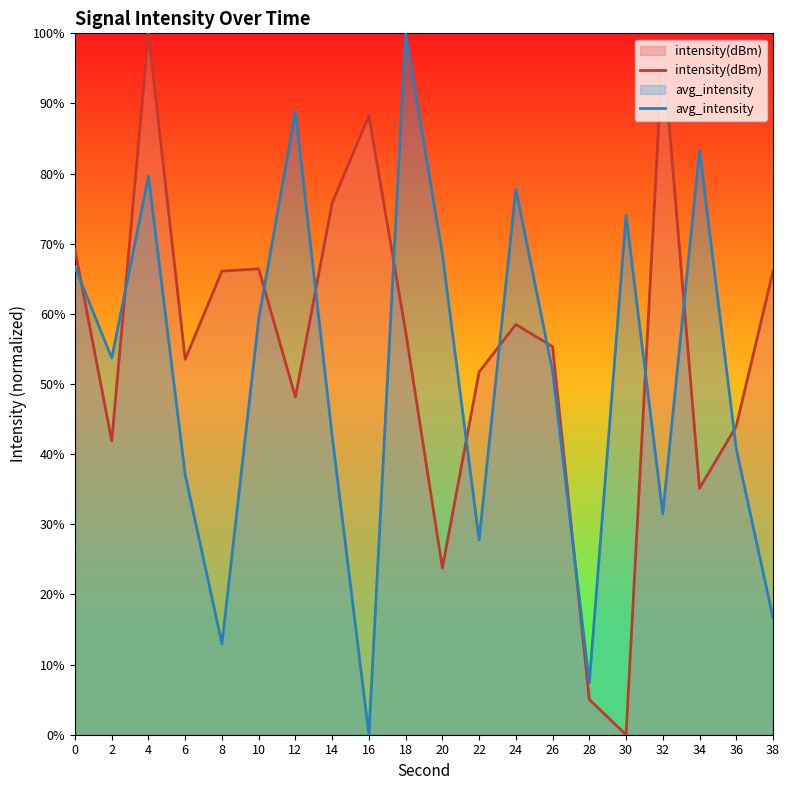

How many categories are shown in the chart?

20